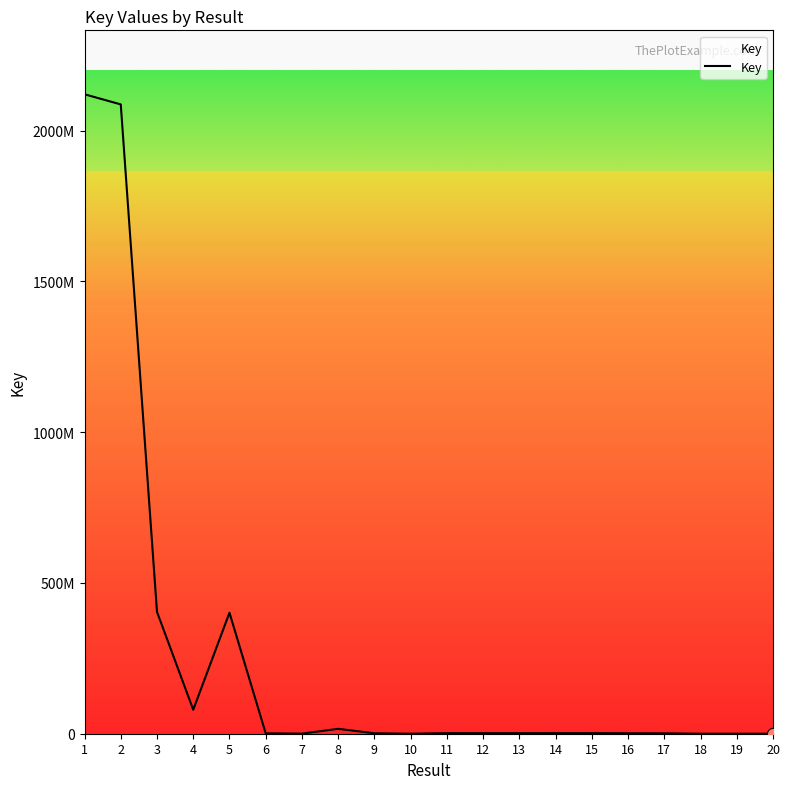

Between 14 and 9, which is larger?

14